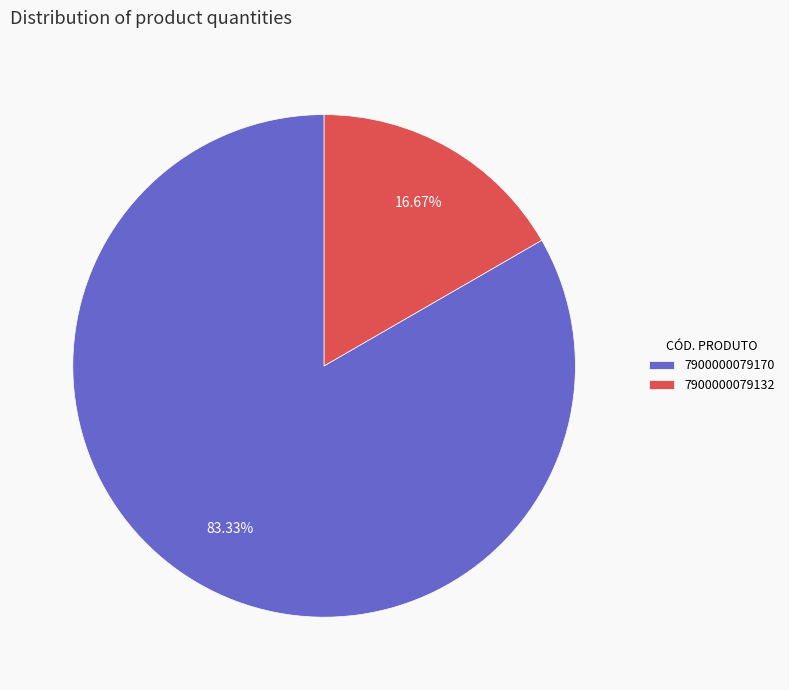

Rank the categories by value from lowest to highest.

7900000079132, 7900000079170